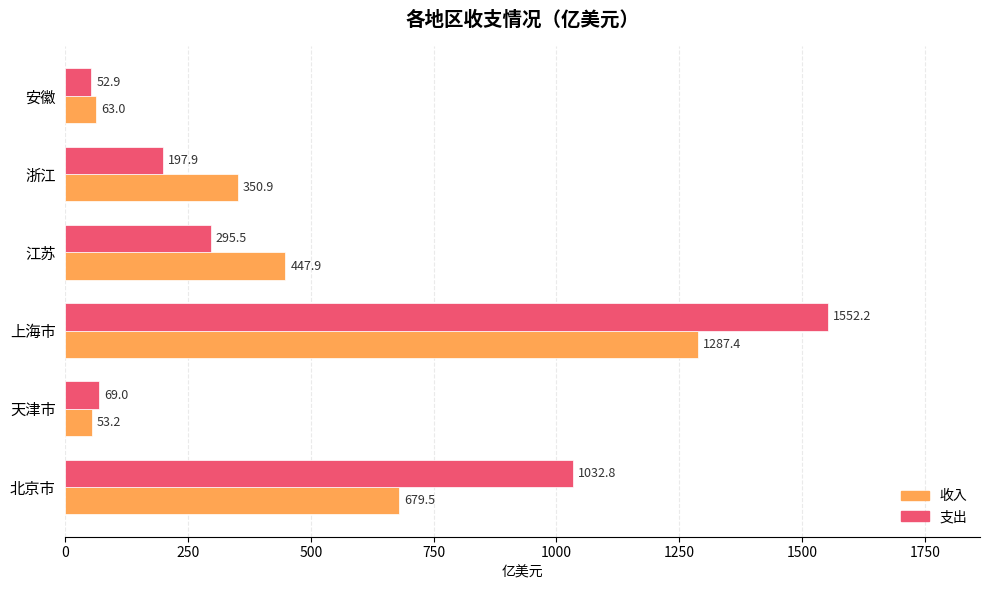

True or false: 收入 has a value of 350.9 at 浙江.

True